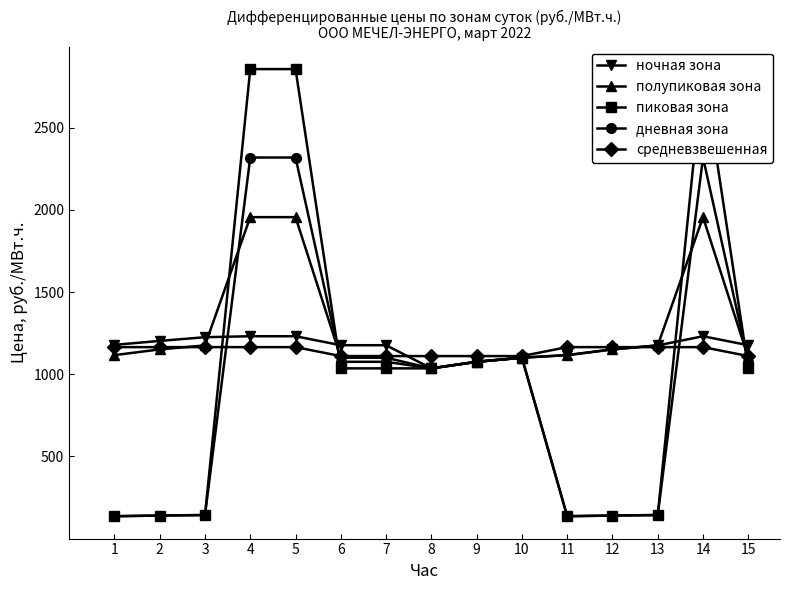

Reading left to right, extract all data points from this chart.

ночная зона: 1=1178.7	2=1202.7	3=1225.3	4=1231.1	5=1231.1	6=1176.5	7=1176.5	8=1035.7	9=1075.7	10=1100.7	11=1116.2	12=1151.0	13=1175.4	14=1231.1	15=1176.5
полупиковая зона: 1=1116.2	2=1151.0	3=1175.4	4=1955.5	5=1955.5	6=1100.7	7=1100.7	8=1035.7	9=1075.7	10=1100.7	11=1116.2	12=1151.0	13=1175.4	14=1955.5	15=1100.7
пиковая зона: 1=136.3	2=140.6	3=143.6	4=2856.0	5=2856.0	6=1035.7	7=1035.7	8=1035.7	9=1075.7	10=1100.7	11=136.3	12=140.6	13=143.6	14=2856.0	15=1035.7
дневная зона: 1=136.3	2=140.6	3=143.6	4=2318.2	5=2318.2	6=1075.7	7=1075.7	8=1035.7	9=1075.7	10=1100.7	11=136.3	12=140.6	13=143.6	14=2318.2	15=1075.7
средневзвешенная: 1=1164.9	2=1164.9	3=1164.9	4=1164.9	5=1164.9	6=1110.5	7=1110.5	8=1110.5	9=1110.5	10=1110.5	11=1164.9	12=1164.9	13=1164.9	14=1164.9	15=1110.5